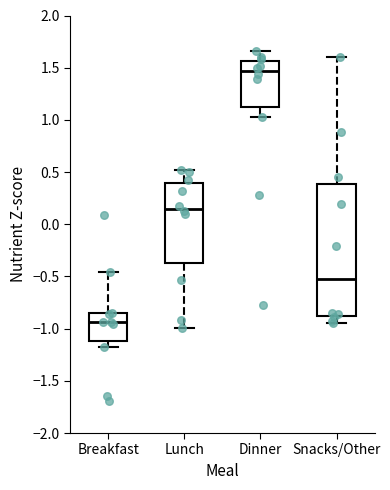

Reading left to right, read every box against the y-axis: the position of its median line, the range the box covers, and the ends of its whiskers. The values are not printed on the chart, so give them approximately, as read against the axis.

Breakfast: median -0.95, box -1.10 to -0.85, whiskers -1.20 to -0.45
Lunch: median 0.15, box -0.40 to 0.40, whiskers -1.00 to 0.50
Dinner: median 1.45, box 1.10 to 1.55, whiskers 1.05 to 1.65
Snacks/Other: median -0.55, box -0.90 to 0.40, whiskers -0.95 to 1.60